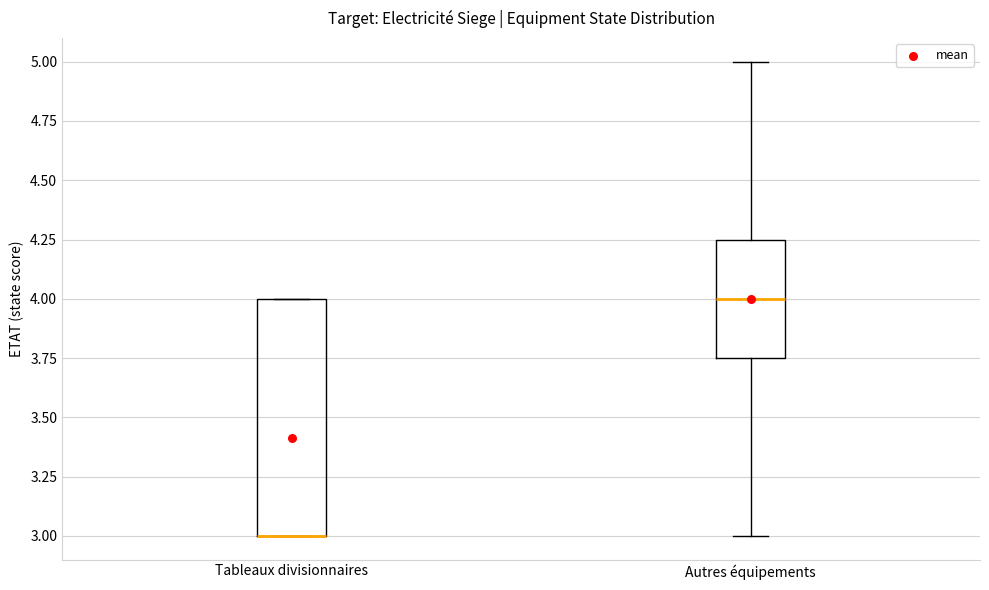

Reading left to right, read every box against the y-axis: the position of its median line, the range the box covers, and the ends of its whiskers. The values are not printed on the chart, so give them approximately, as read against the axis.

Tableaux divisionnaires: median 3.00 (drawn on the box's lower edge), box 3.00 to 4.00, whiskers 3.00 to 4.00
Autres équipements: median 4.00, box 3.75 to 4.25, whiskers 3.00 to 5.00